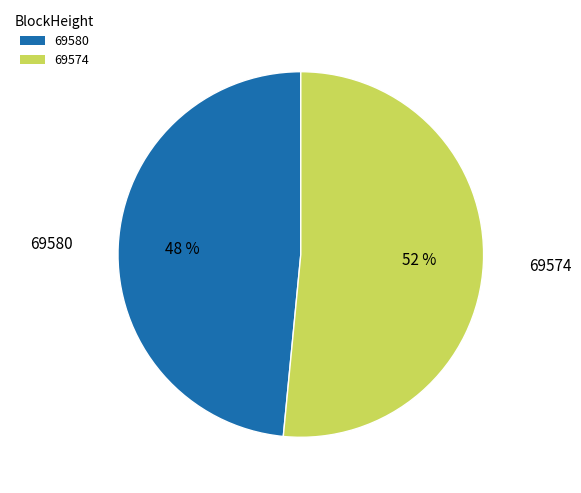

Which slice is the largest?

69574